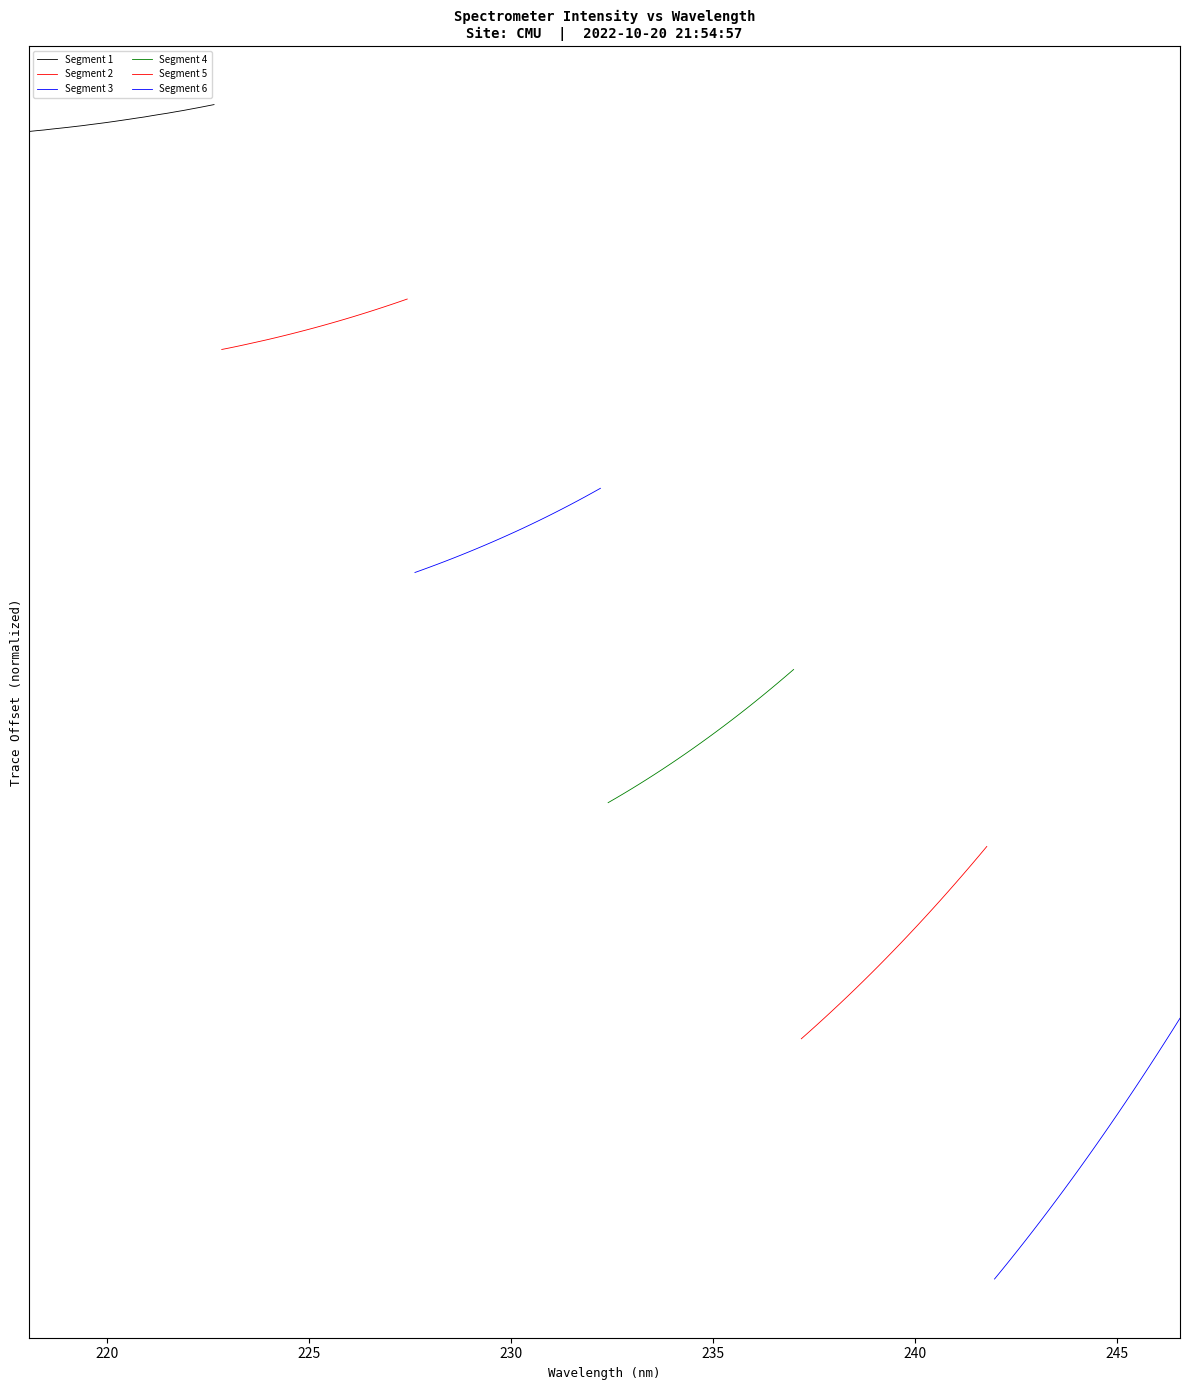

Reading right to left, what are all the values shown in this chart?

Segment 1: 5.1	5.1	5.1	5.1	5.0	5.0	5.0	5.0	5.0	5.0	5.0	5.0	5.0	5.0	5.0	5.0	5.0	5.0	5.0	5.0	5.0	5.0	4.9	4.9	4.9
Segment 2: 4.1	4.1	4.1	4.1	4.1	4.1	4.1	4.0	4.0	4.0	4.0	4.0	4.0	4.0	4.0	4.0	4.0	3.9	3.9	3.9	3.9	3.9	3.9	3.9	3.9
Segment 3: 3.2	3.2	3.2	3.2	3.1	3.1	3.1	3.1	3.1	3.0	3.0	3.0	3.0	3.0	3.0	2.9	2.9	2.9	2.9	2.9	2.9	2.9	2.8	2.8	2.8
Segment 4: 2.3	2.3	2.3	2.2	2.2	2.2	2.2	2.1	2.1	2.1	2.0	2.0	2.0	2.0	1.9	1.9	1.9	1.9	1.8	1.8	1.8	1.8	1.7	1.7	1.7
Segment 5: 1.5	1.4	1.4	1.4	1.3	1.3	1.2	1.2	1.1	1.1	1.1	1.0	1.0	0.9	0.9	0.9	0.8	0.8	0.8	0.7	0.7	0.7	0.6	0.6	0.6
Segment 6: 0.7	0.6	0.5	0.5	0.4	0.4	0.3	0.3	0.2	0.1	0.1	0.0	-0.0	-0.1	-0.1	-0.2	-0.2	-0.3	-0.3	-0.4	-0.4	-0.5	-0.5	-0.6	-0.6